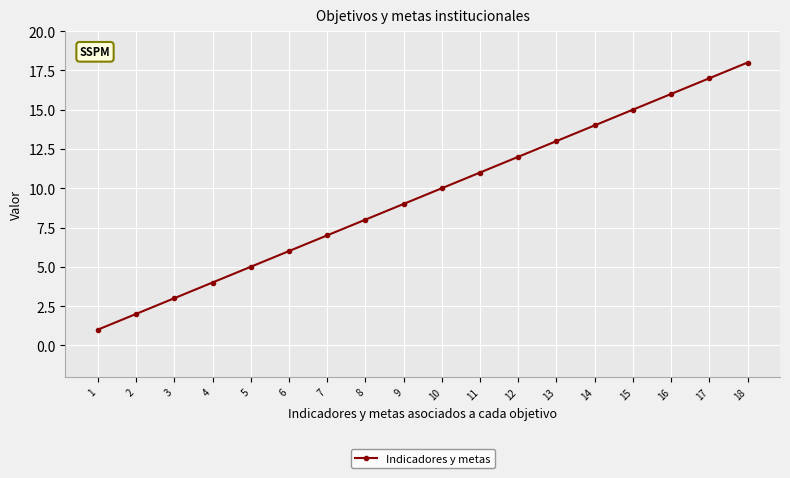

Reading right to left, list all the values displayed in this chart.

18	17	16	15	14	13	12	11	10	9	8	7	6	5	4	3	2	1